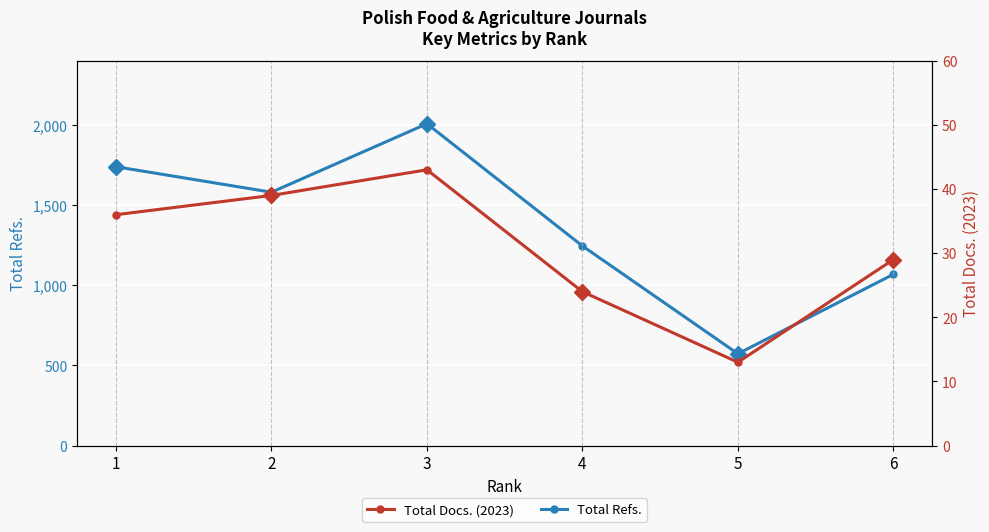

What is the value of the Total Refs. point at the 5th from the left?

573